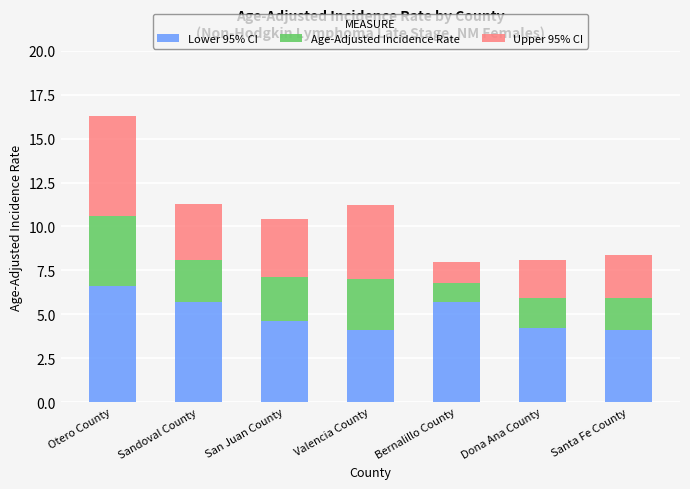

What is the total value across all series at Sandoval County?

11.3